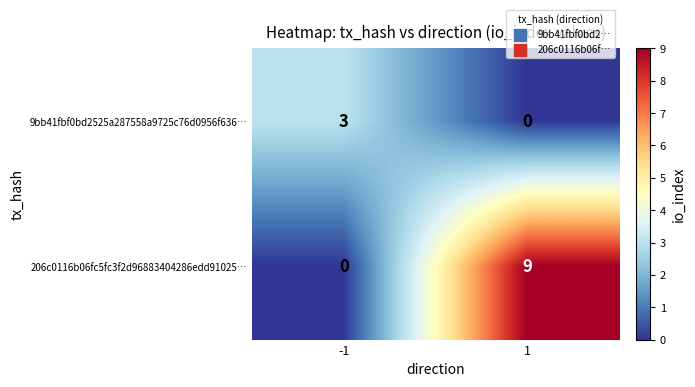

What is the greatest value displayed?

9